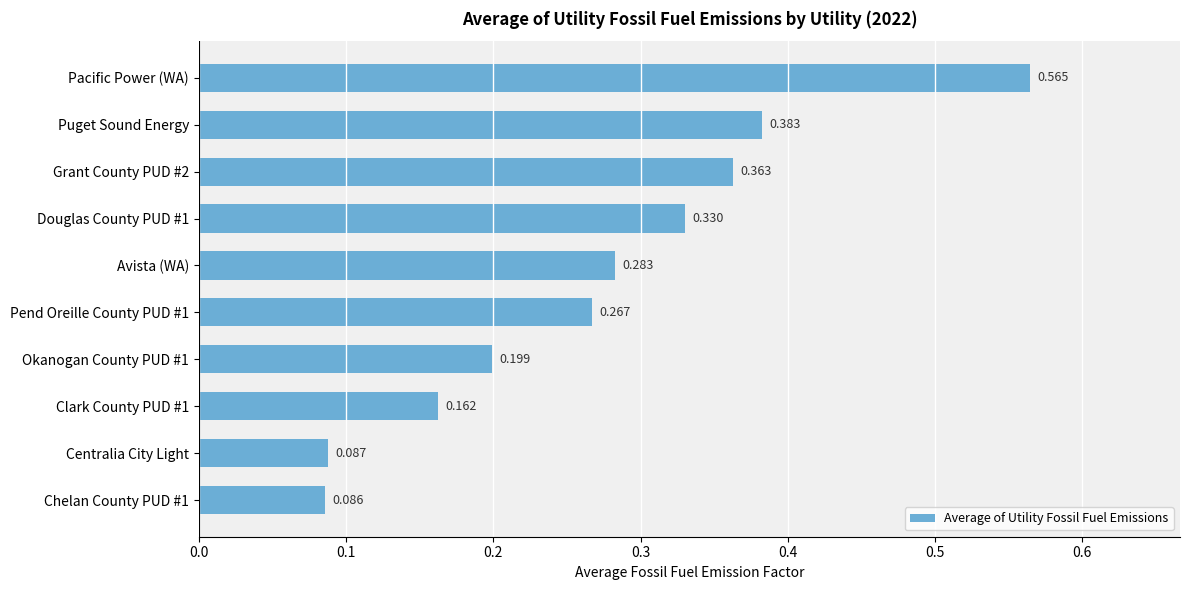

What is the sum of all values?

2.7